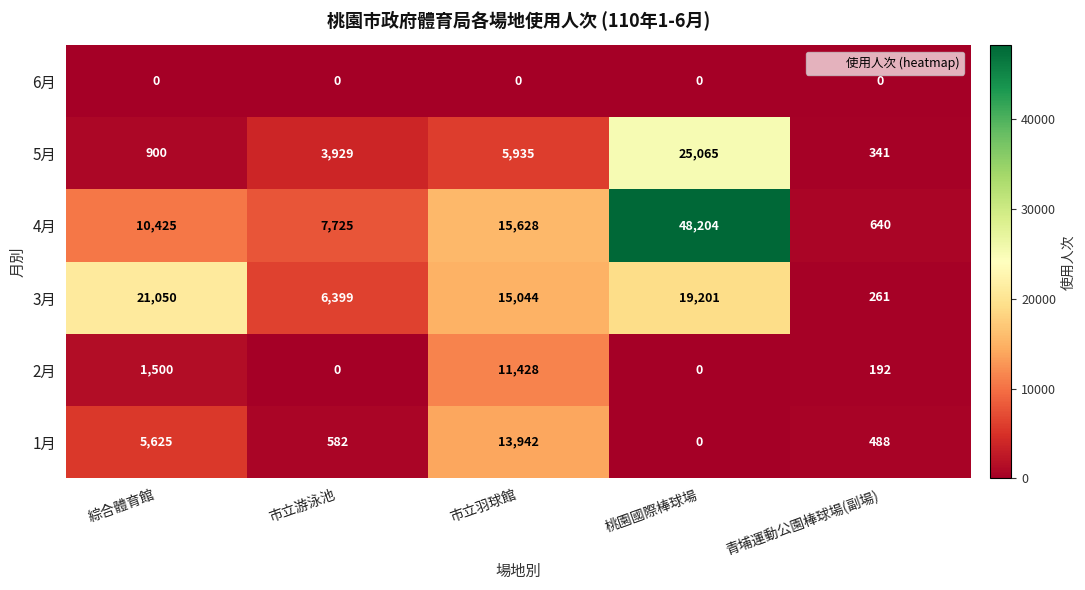

Is it true that 3月 equals 27294 at 桃園國際棒球場?

False